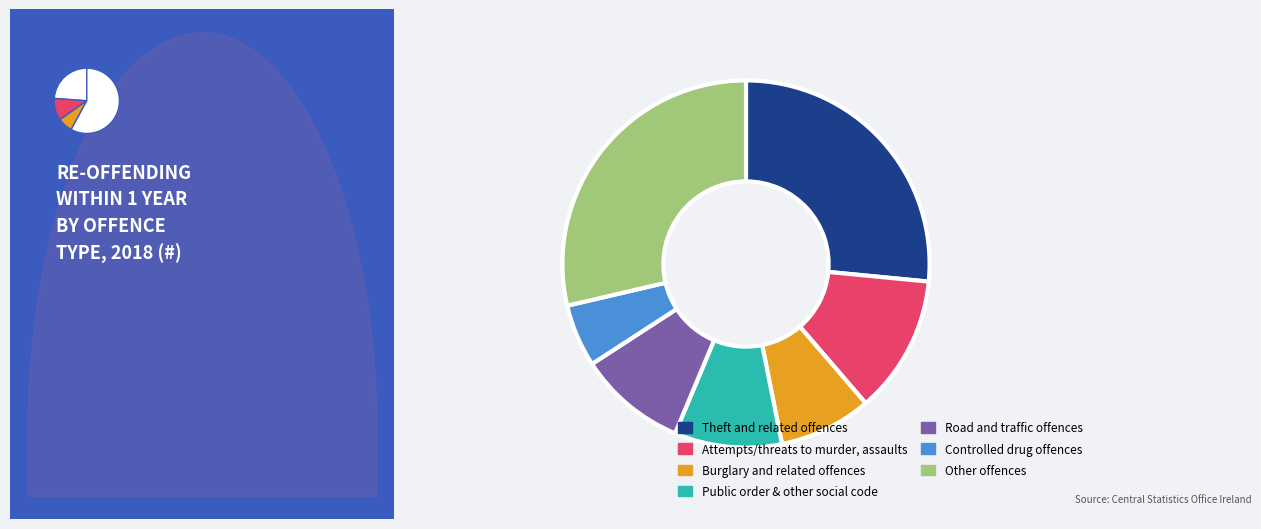

Does Public order offences account for over 50% of the chart?

No